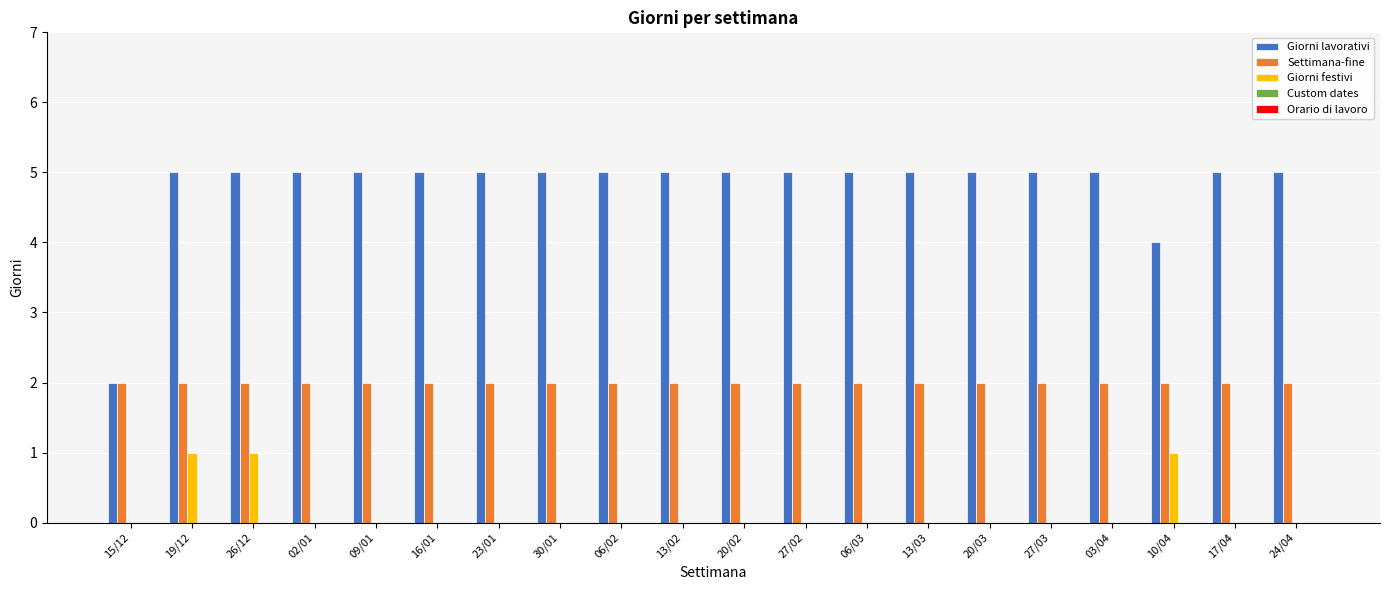

Is the value of Settimana-fine at 27/02 greater than the value of Giorni lavorativi at 30/01?

No